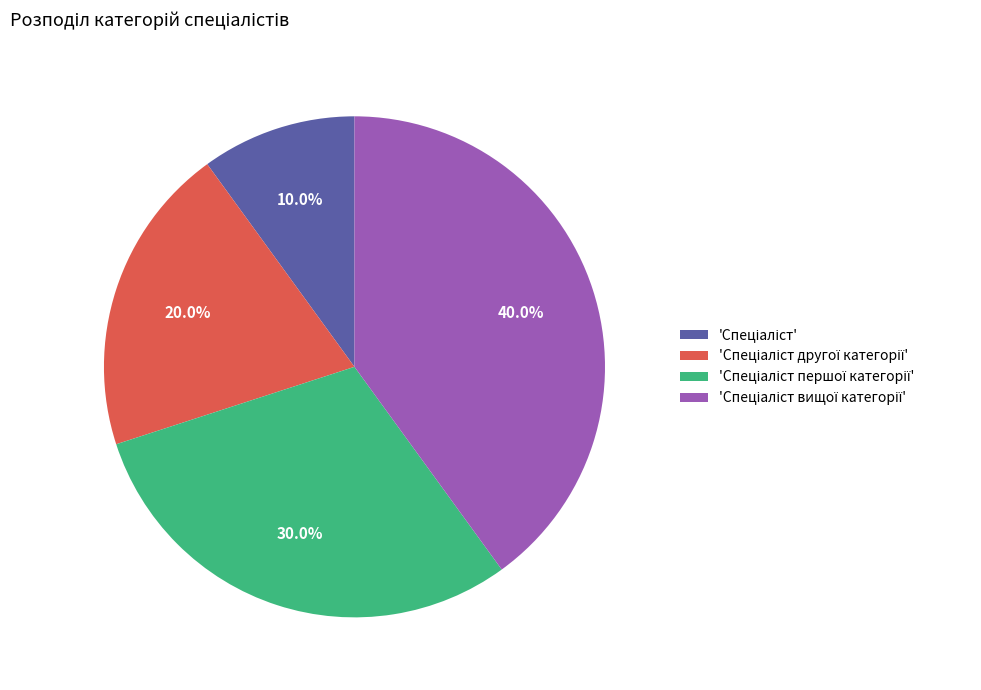

How many slices are in this pie chart?

4